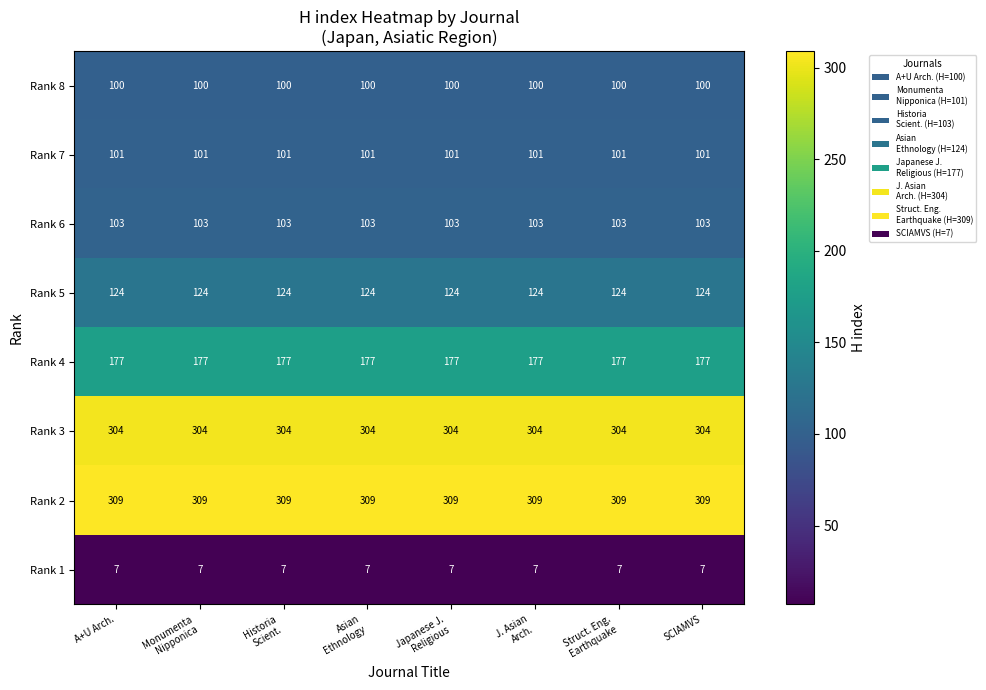

What value does the Rank 7 series have at SCIAMVS?

101